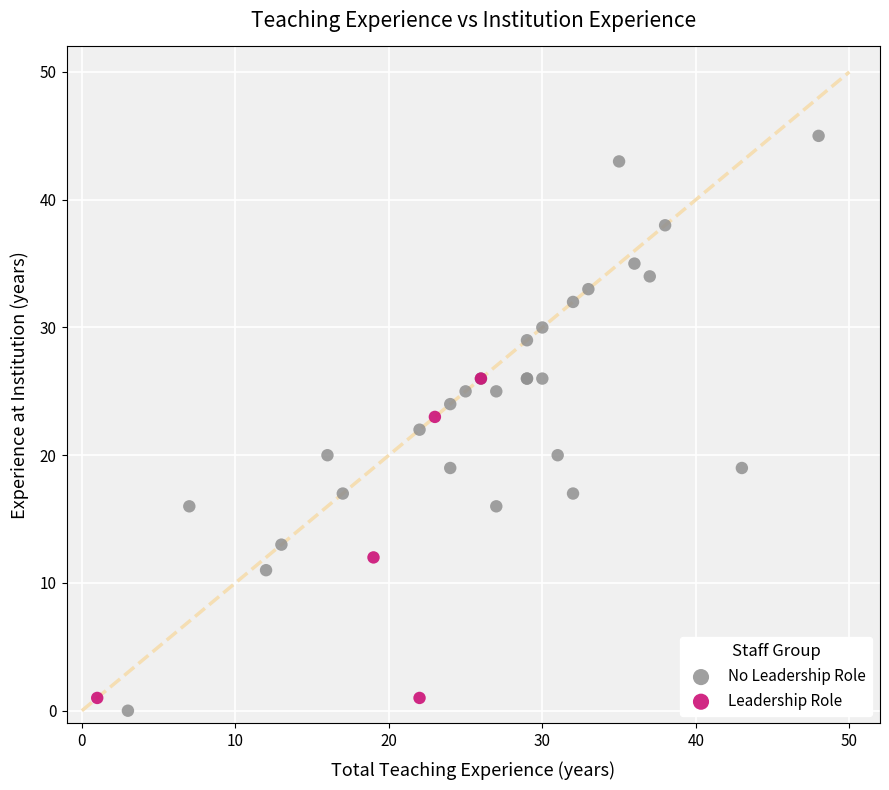

Which series reaches the maximum Y coordinate?

No Leadership Role